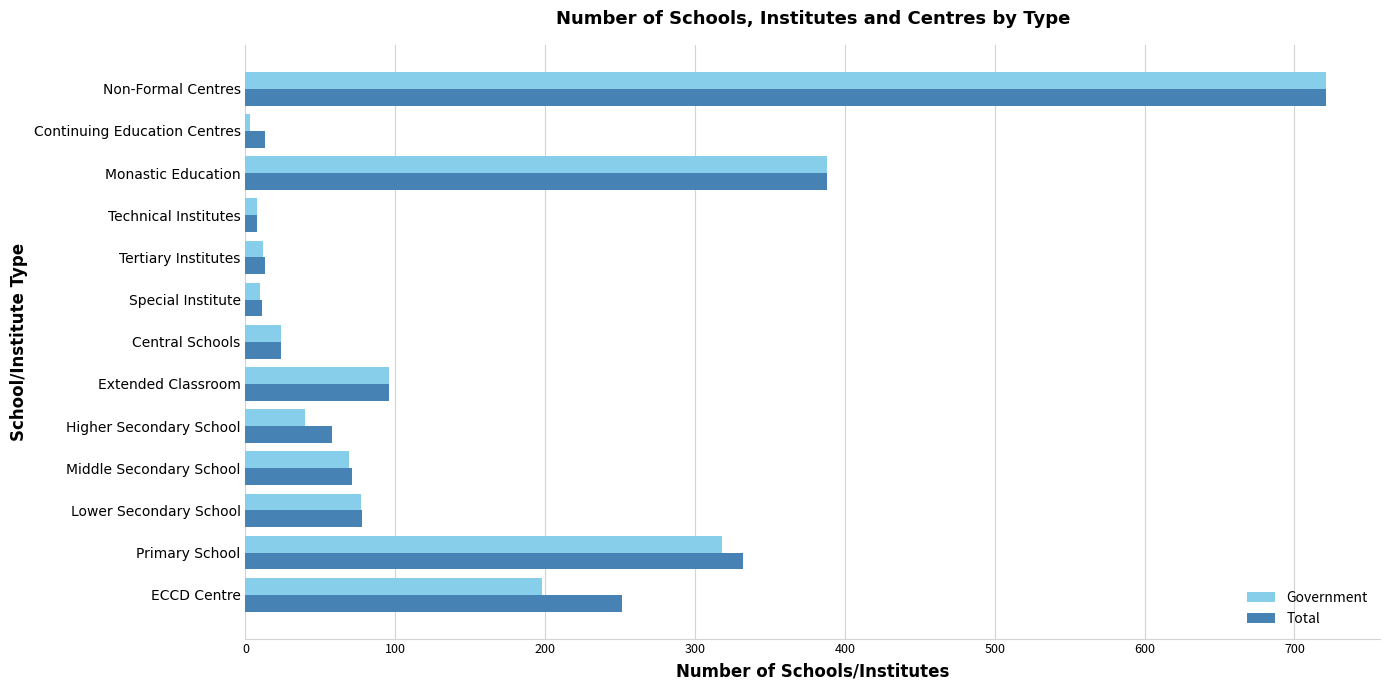

Is it true that Total equals 96 at Extended Classroom?

True